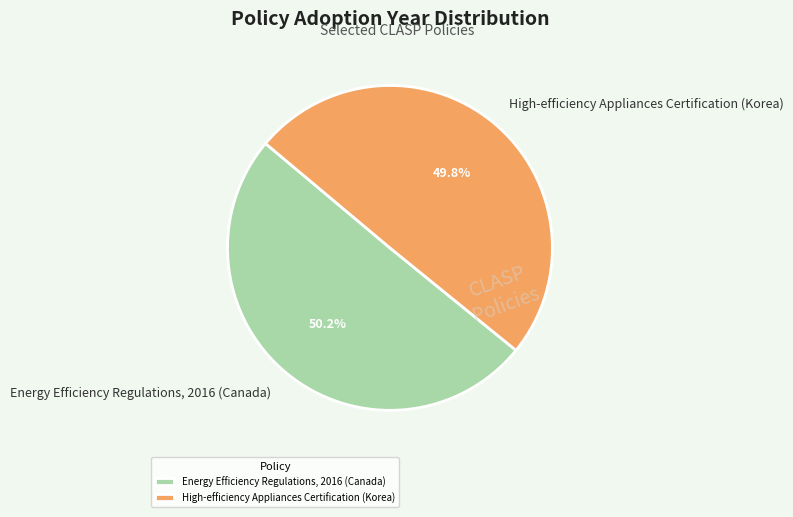

Is the sum of High-efficiency Appliances Certification (Korea) and Energy Efficiency Regulations, 2016 (Canada) greater than half?

Yes